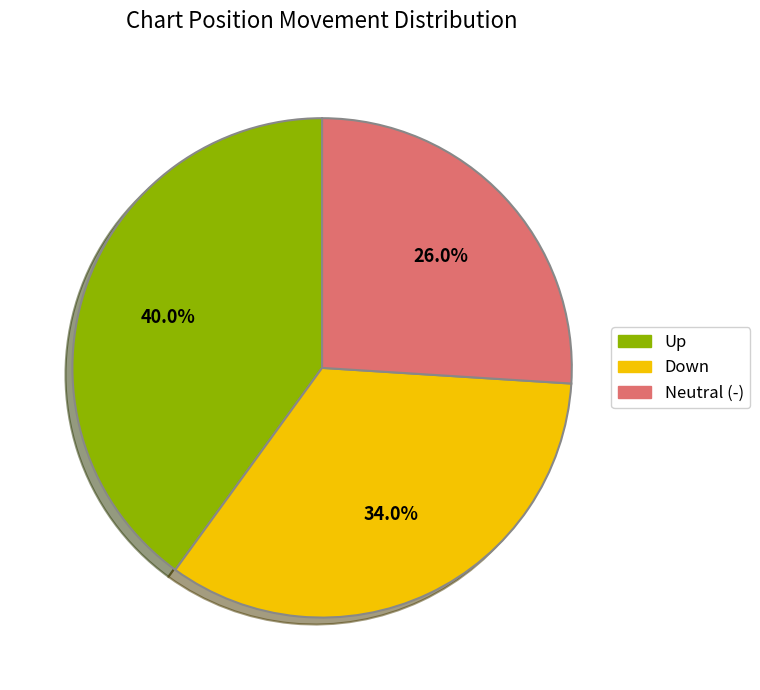

Is there a majority slice in this chart?

No